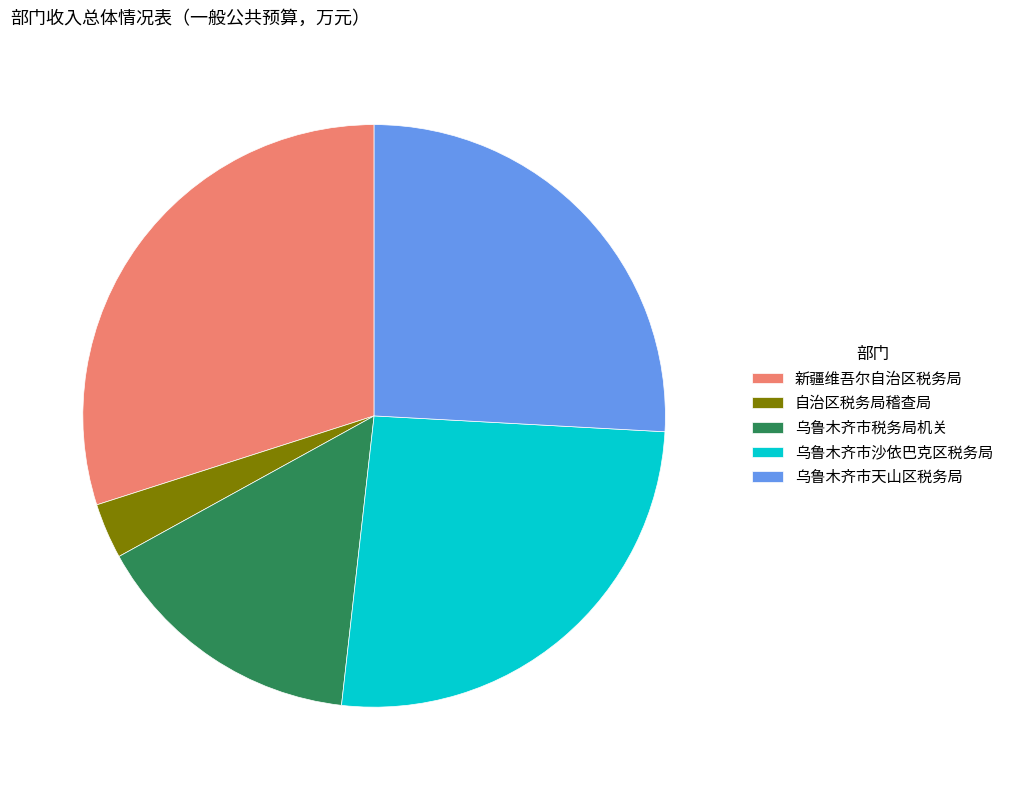

Which slice is the largest?

新疆维吾尔自治区税务局